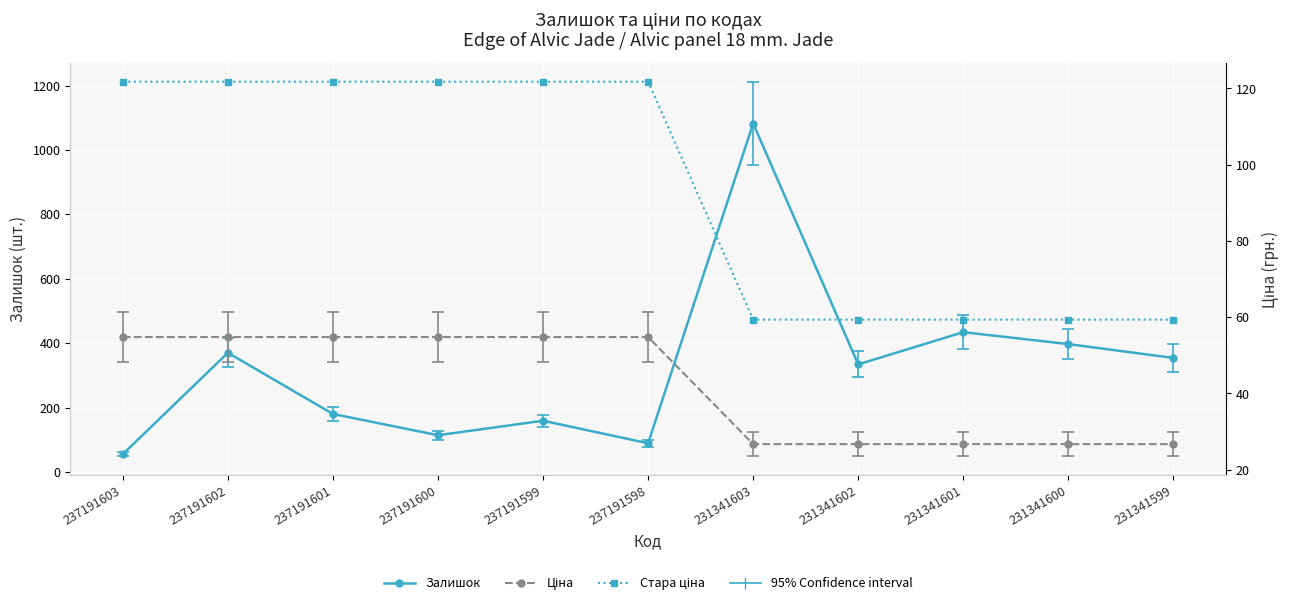

Which label corresponds to the largest value in the chart?

237191603